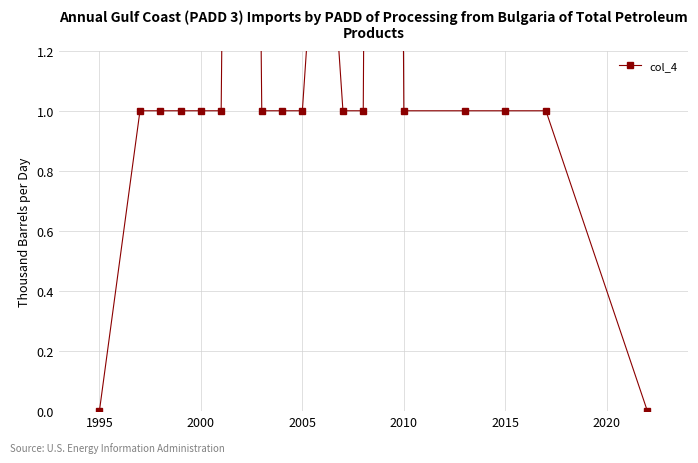

How many positive values are there?

17